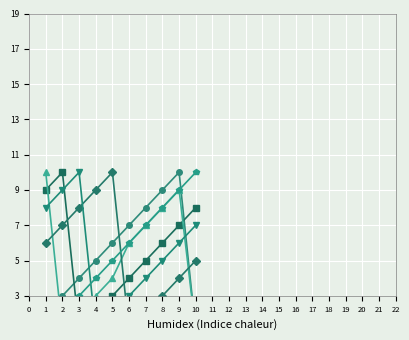

Count the number of categories in the chart.

10